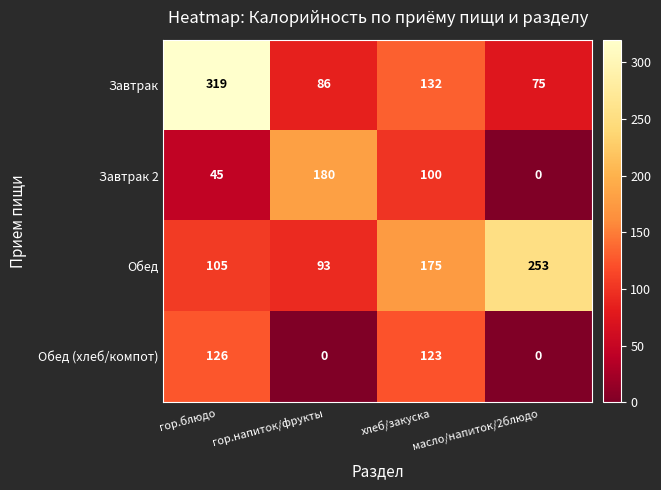

How many series are shown in this chart?

4